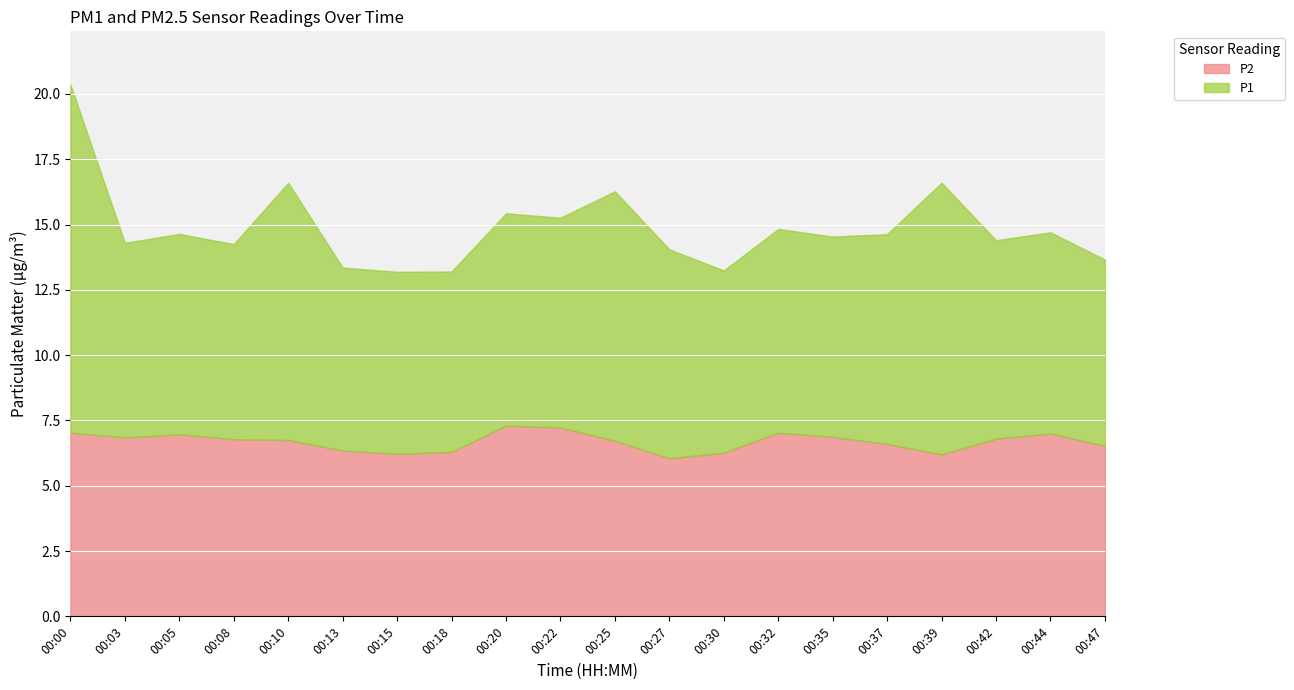

Reading left to right, what are all the values shown in this chart?

P2: 7.0	6.8	7.0	6.8	6.8	6.3	6.2	6.3	7.3	7.2	6.7	6.0	6.3	7.0	6.9	6.6	6.2	6.8	7.0	6.5
P1: 13.3	7.5	7.7	7.5	9.8	7.0	7.0	6.9	8.1	8.0	9.6	8.0	7.0	7.8	7.7	8.0	10.4	7.6	7.7	7.1